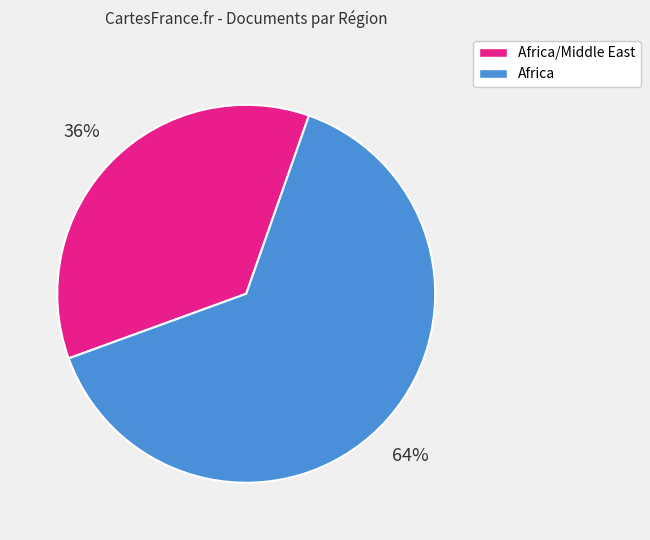

To the nearest percent, what is the difference between the largest and smallest slice percentages?

28%